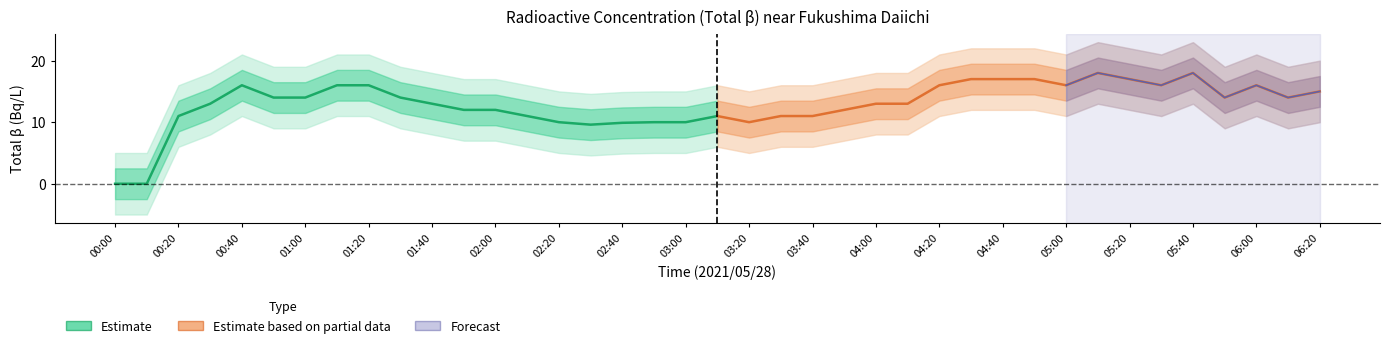

What is the label of the 12th point from the right?

04:30